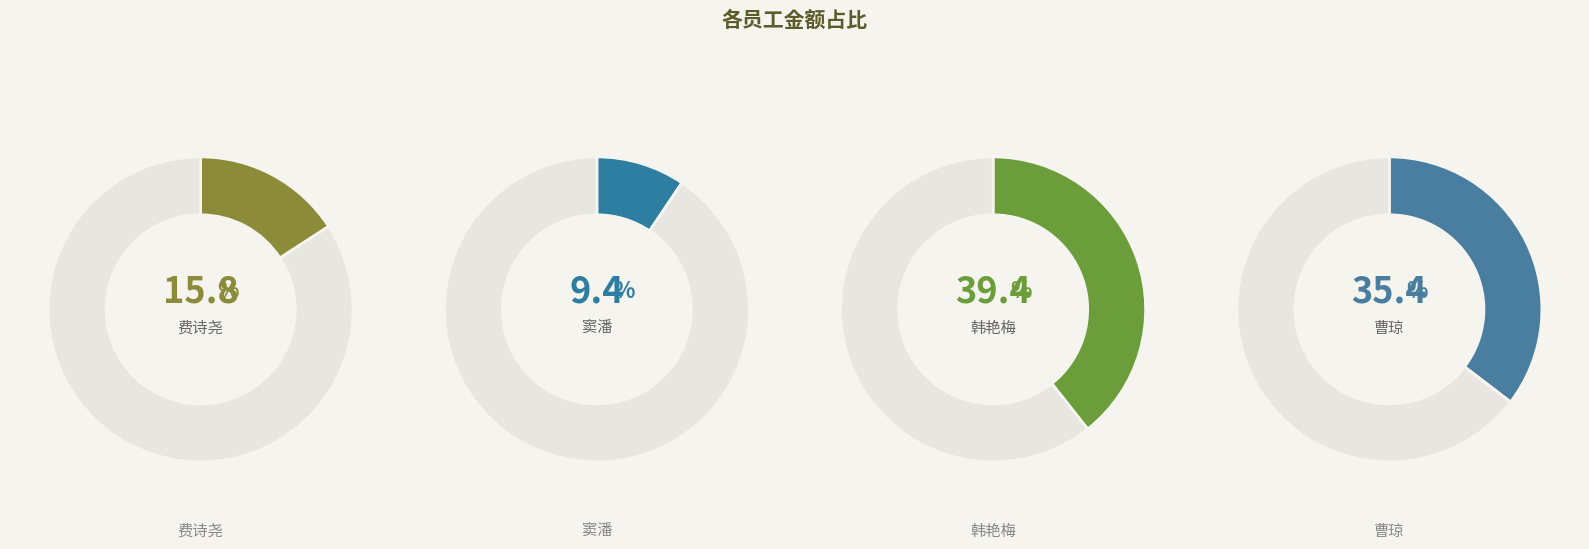

How many slices are in this pie chart?

4